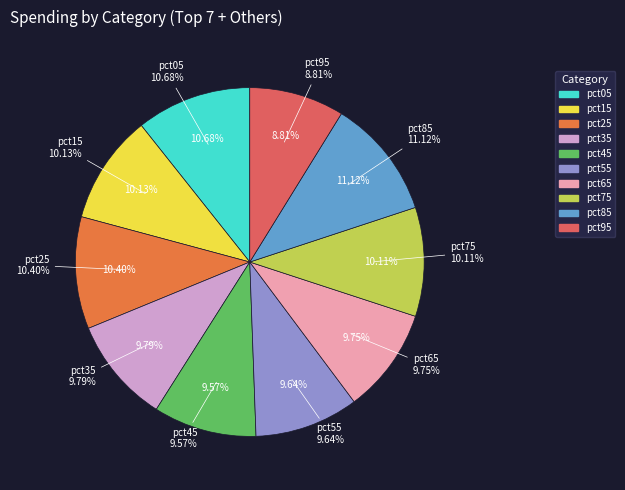

What is the largest slice in the pie chart?

pct85